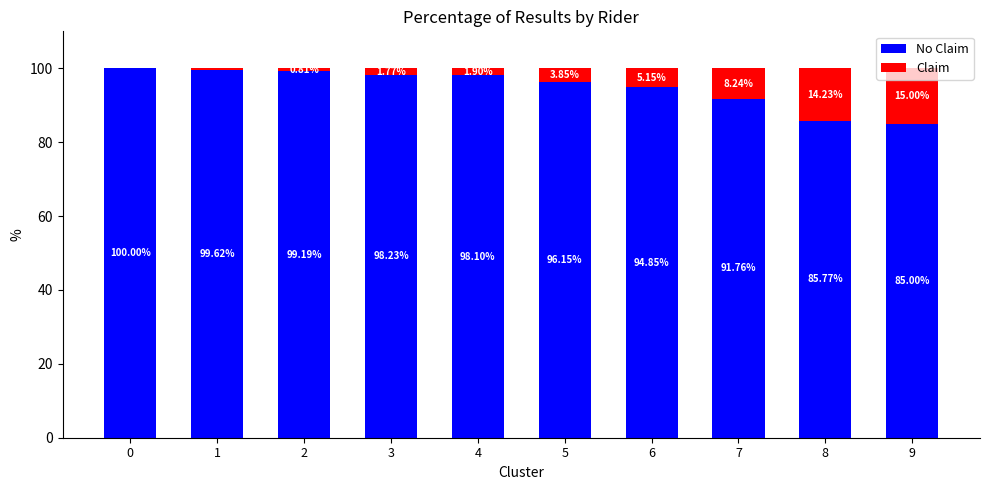

What is the total value across all series at 5?

100.0